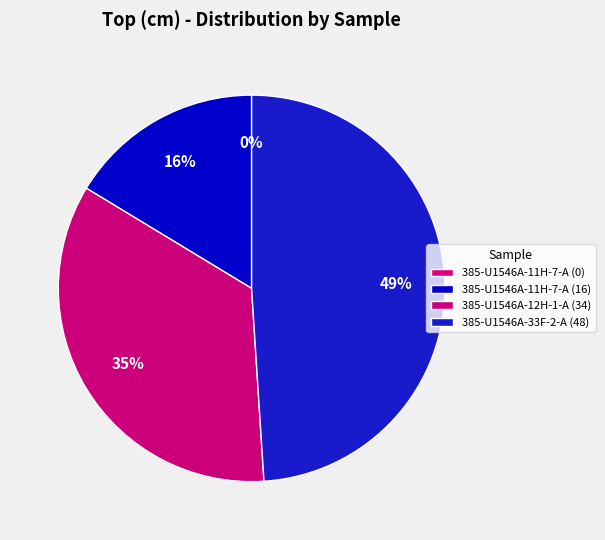

Does any single category account for the majority?

No